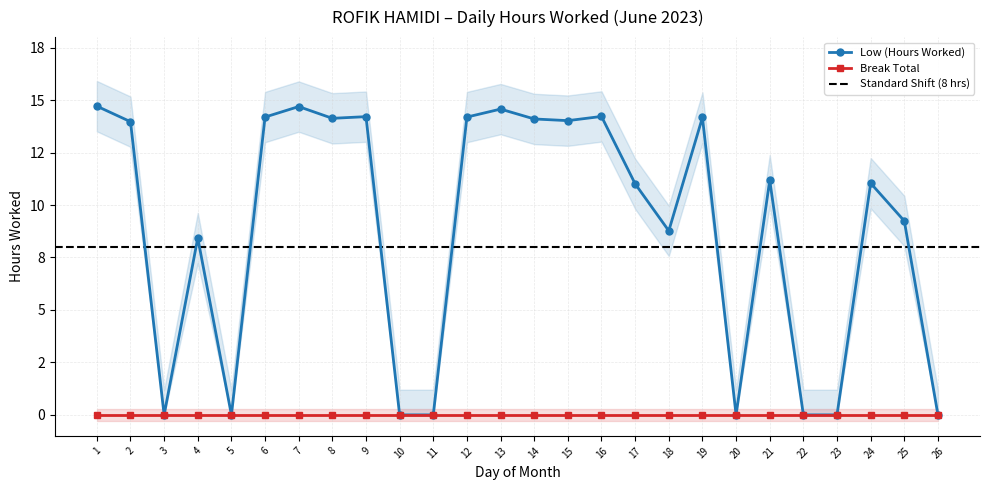

Rank the categories by value from highest to lowest.

1, 7, 13, 16, 9, 6, 12, 19, 8, 14, 15, 2, 21, 24, 17, 25, 18, 4, 3, 5, 10, 11, 20, 22, 23, 26